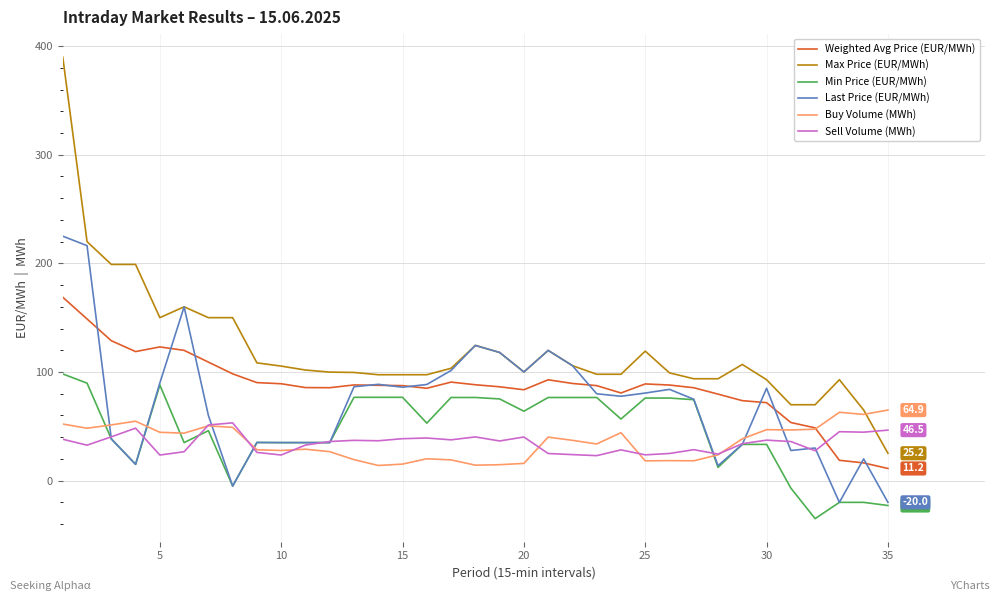

Which series has the largest total across all categories?

Max Price (EUR/MWh)